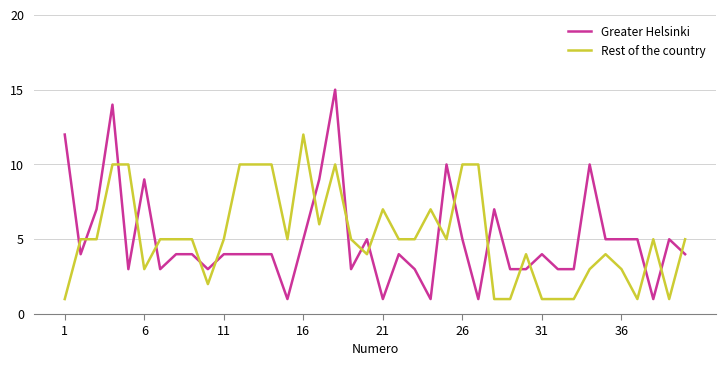

Rank the series by their maximum value, from highest to lowest.

Greater Helsinki, Rest of the country